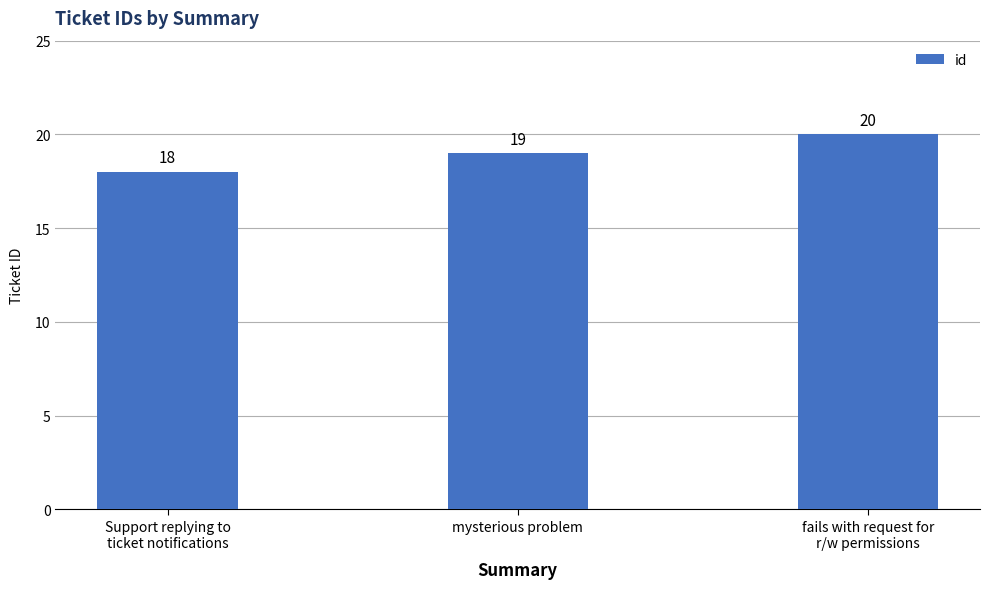

Count the values in the range 18 to 20.

3